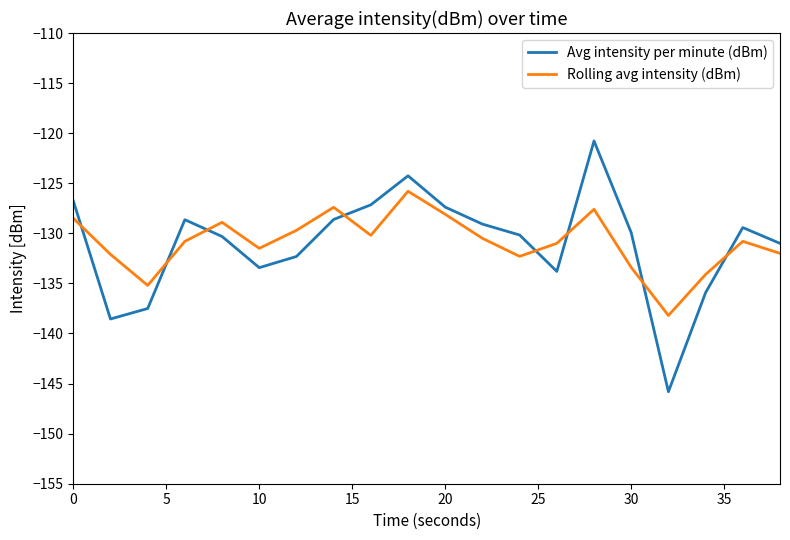

What is the lowest value of the Avg intensity per minute (dBm) series?

-145.8